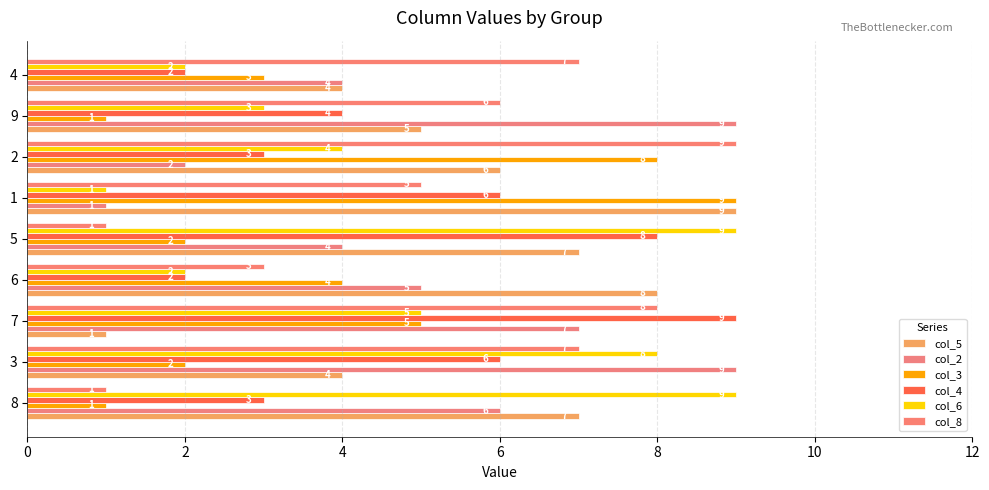

True or false: col_6 has a value of 2 at 4.

True